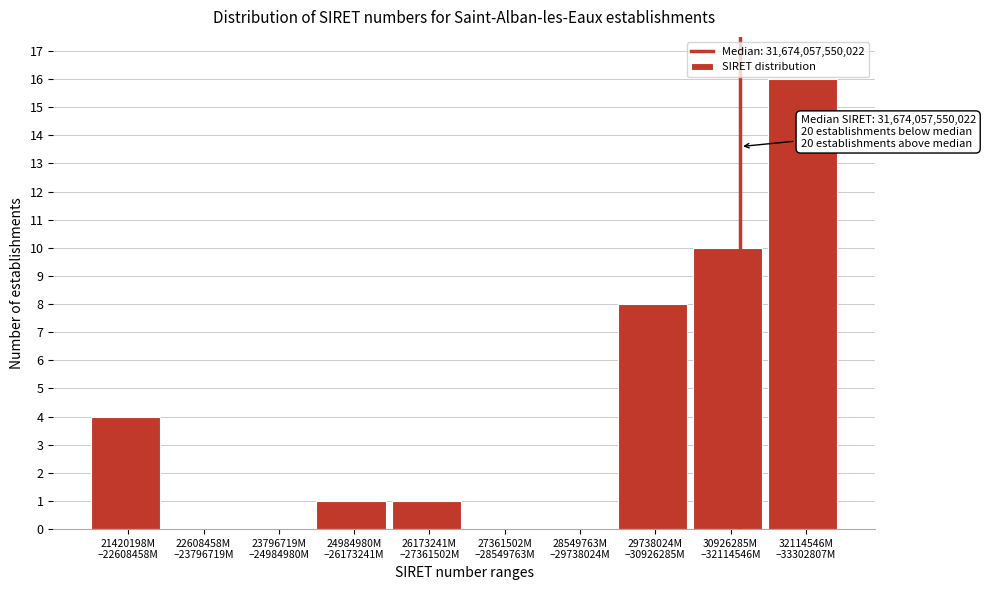

What is the maximum value shown in the chart?

16